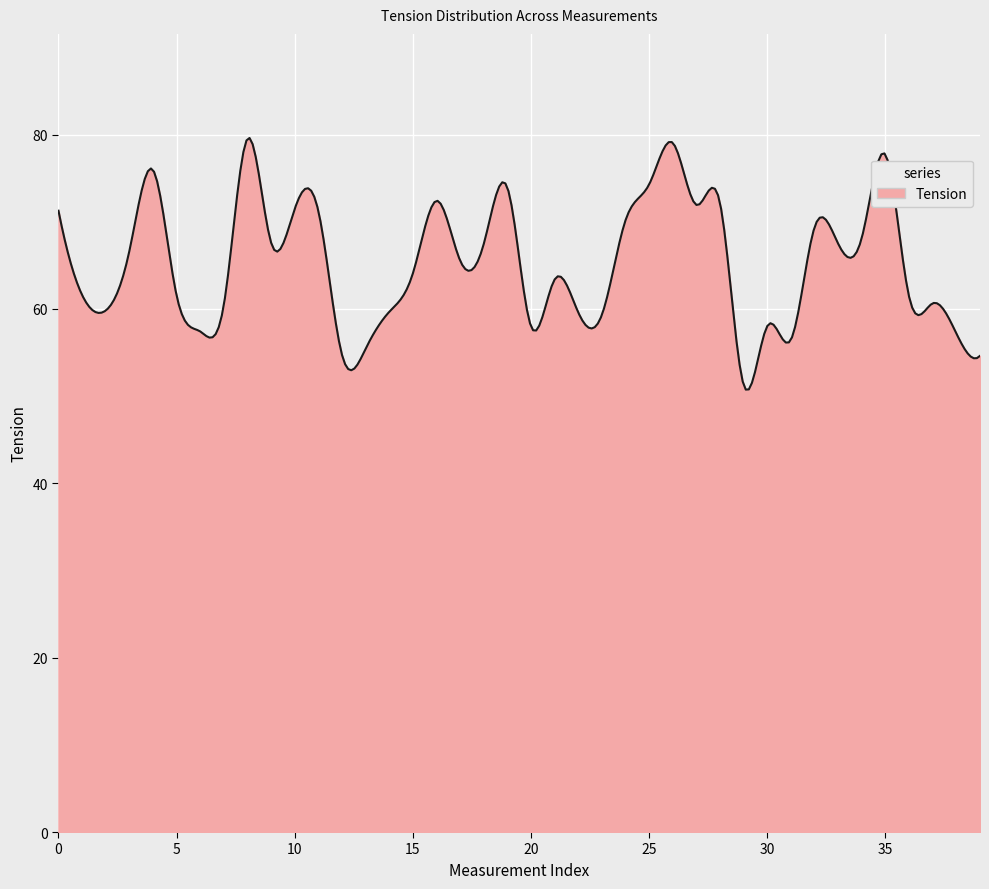

What is the smallest value displayed?

50.7